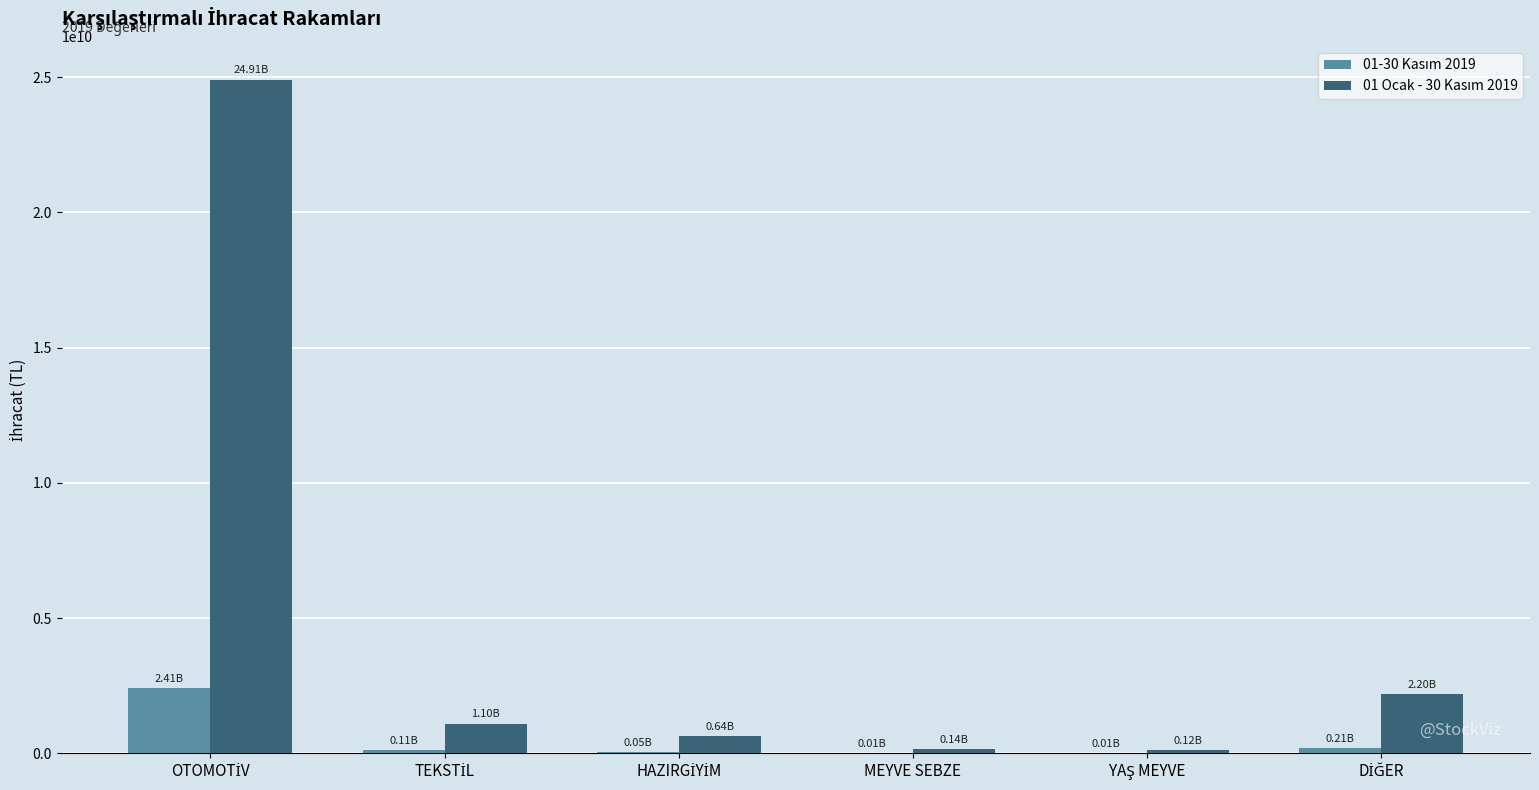

What is the greatest value displayed?

24908070628.0